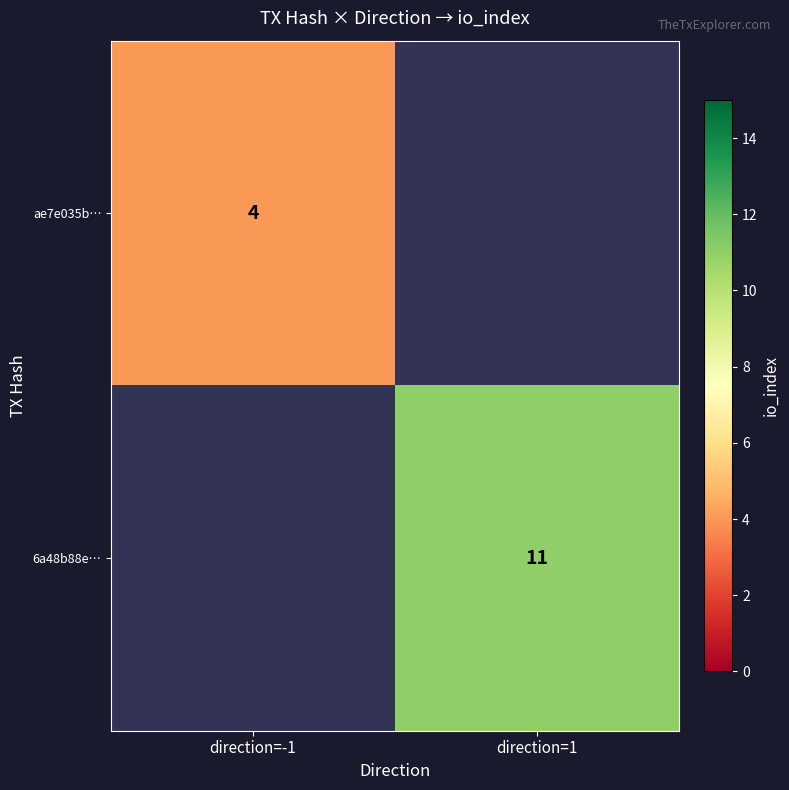

The 6a48b88e… series shows 19 at direction=1. True or false?

False